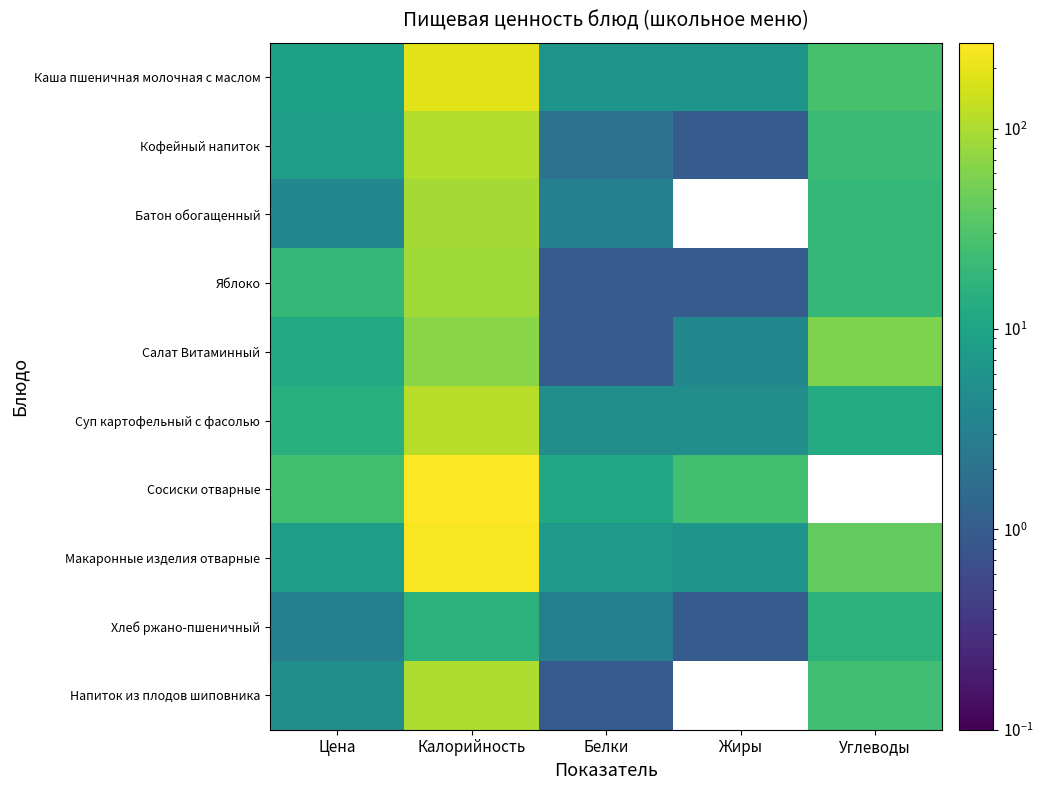

Rank the series at Калорийность from lowest to highest value.

Хлеб ржано-пшеничный, Салат Витаминный, Яблоко, Батон обогащенный, Напиток из плодов шиповника, Кофейный напиток, Суп картофельный с фасолью, Каша пшеничная молочная с маслом, Макаронные изделия отварные, Сосиски отварные